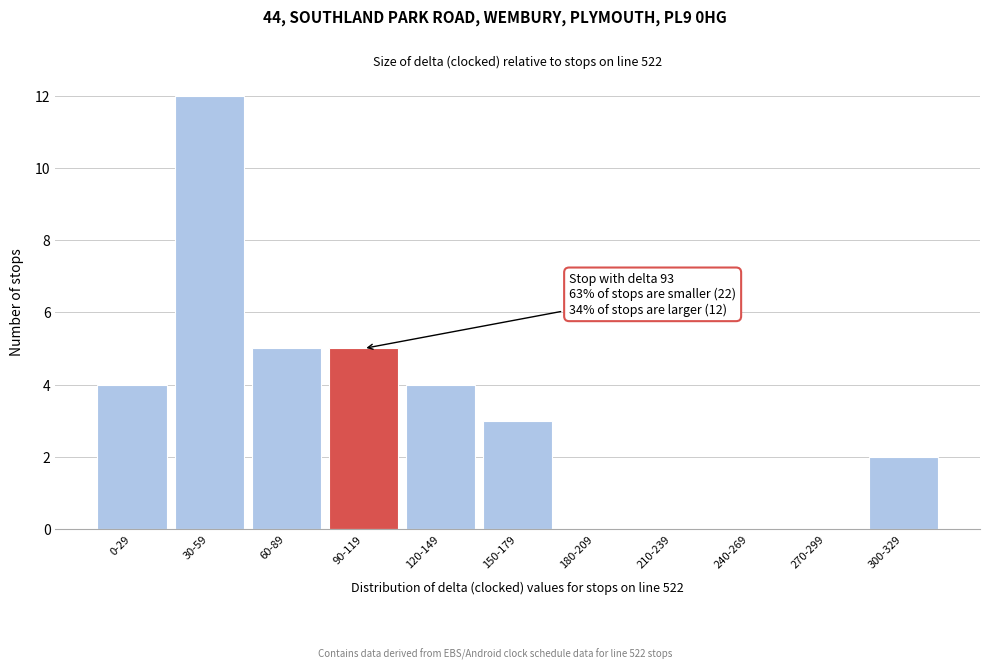

Reading left to right, transcribe all the data shown in this chart.

0-29=4	30-59=12	60-89=5	90-119=5	120-149=4	150-179=3	180-209=0	210-239=0	240-269=0	270-299=0	300-329=2